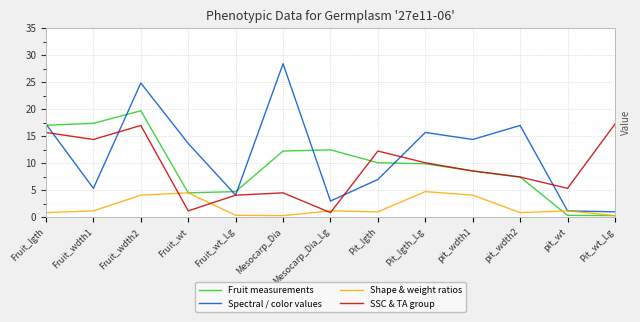

What is the total value across all series at Mesocarp_Dia?

45.5